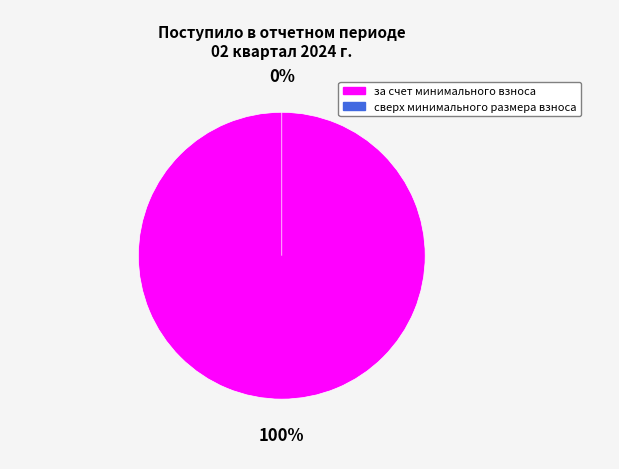

Does any single category account for the majority?

Yes